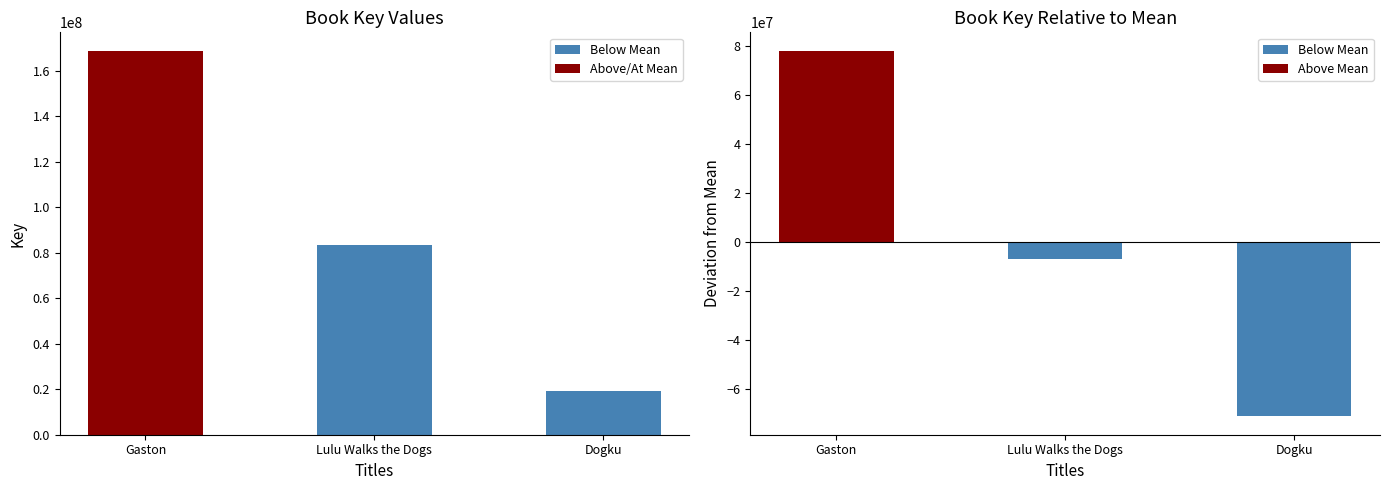

What is the greatest value displayed?

168488454